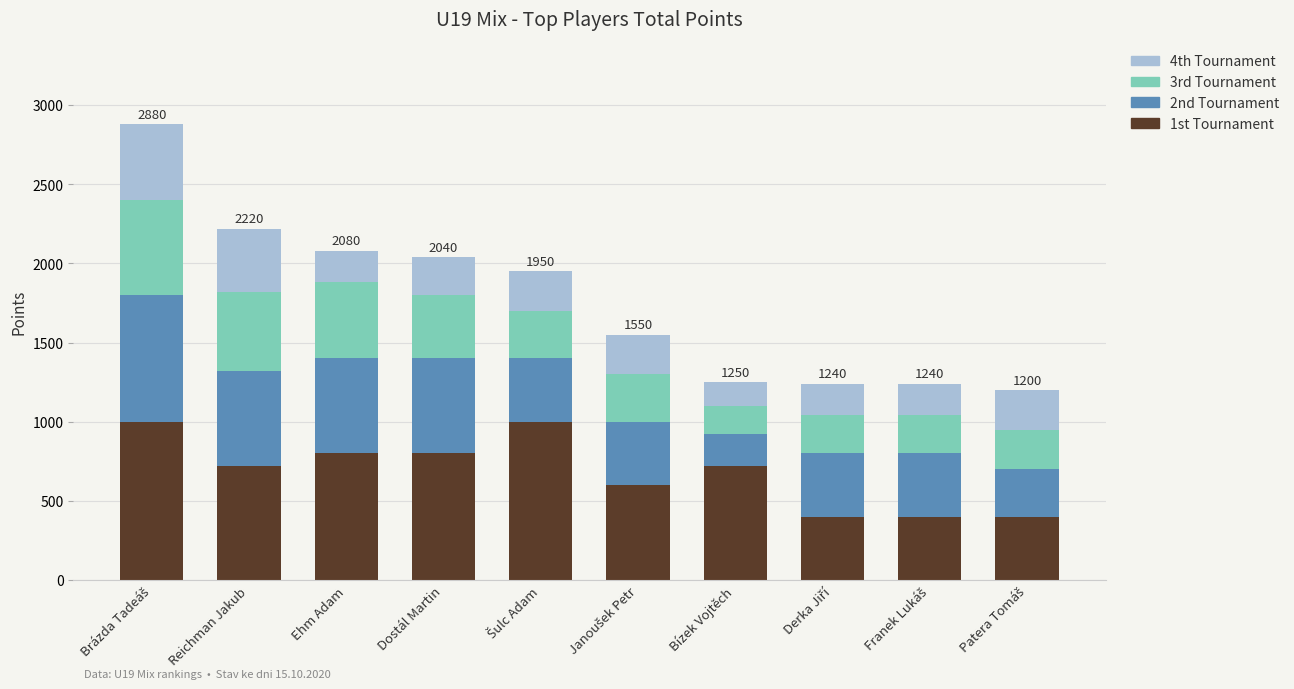

What is the difference between the maximum and second lowest values in the 1st Tournament series?

600